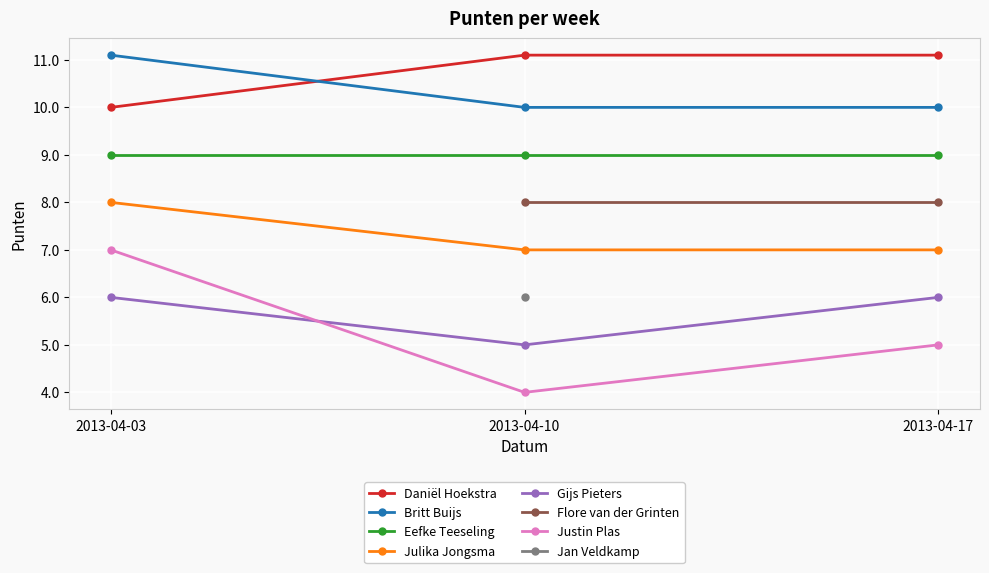

What is the average value of the Gijs Pieters series?

5.7